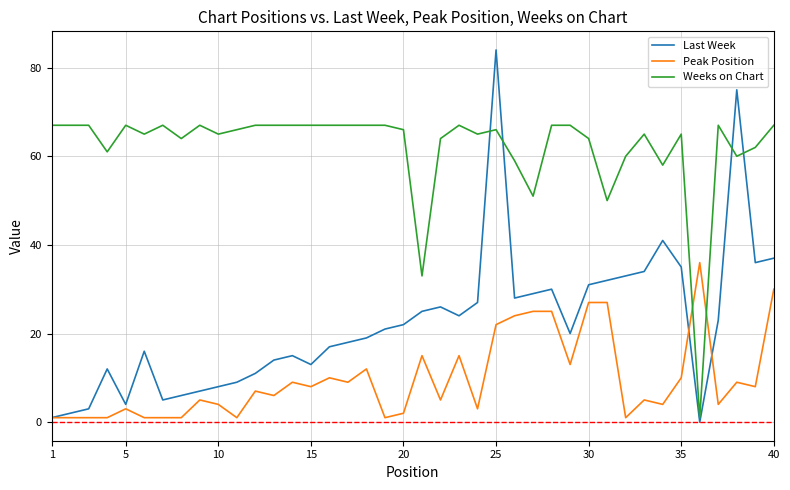

What is the maximum value shown in the chart?

84